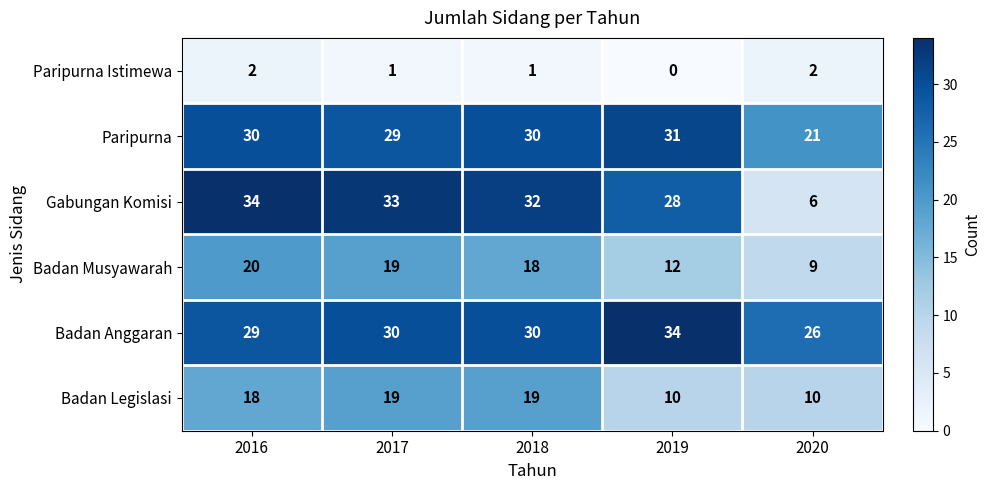

True or false: Paripurna has a value of 31 at 2019.

True